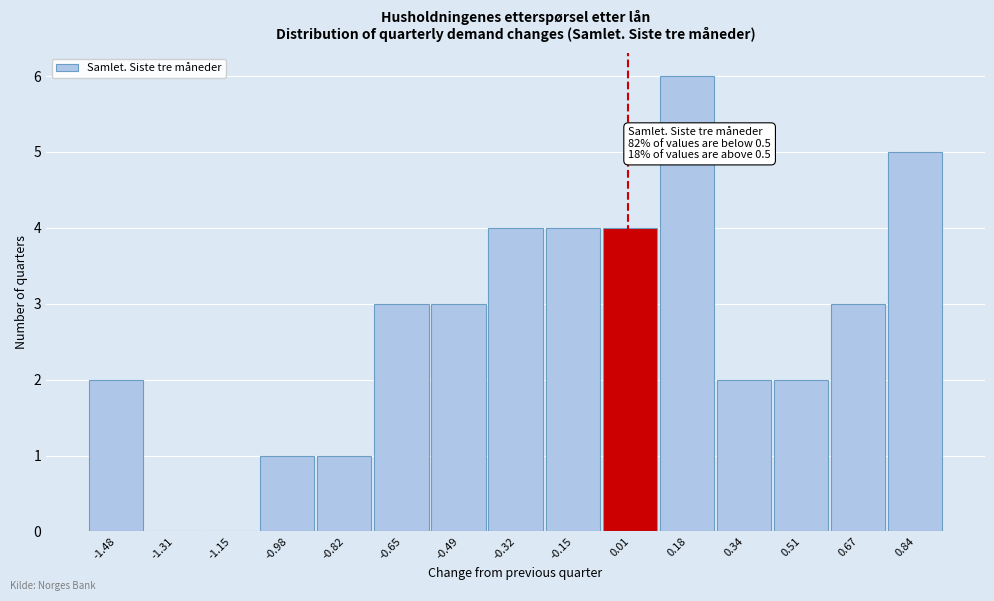

Over which range of the x-axis is the bar tallest?

0.10 to 0.26